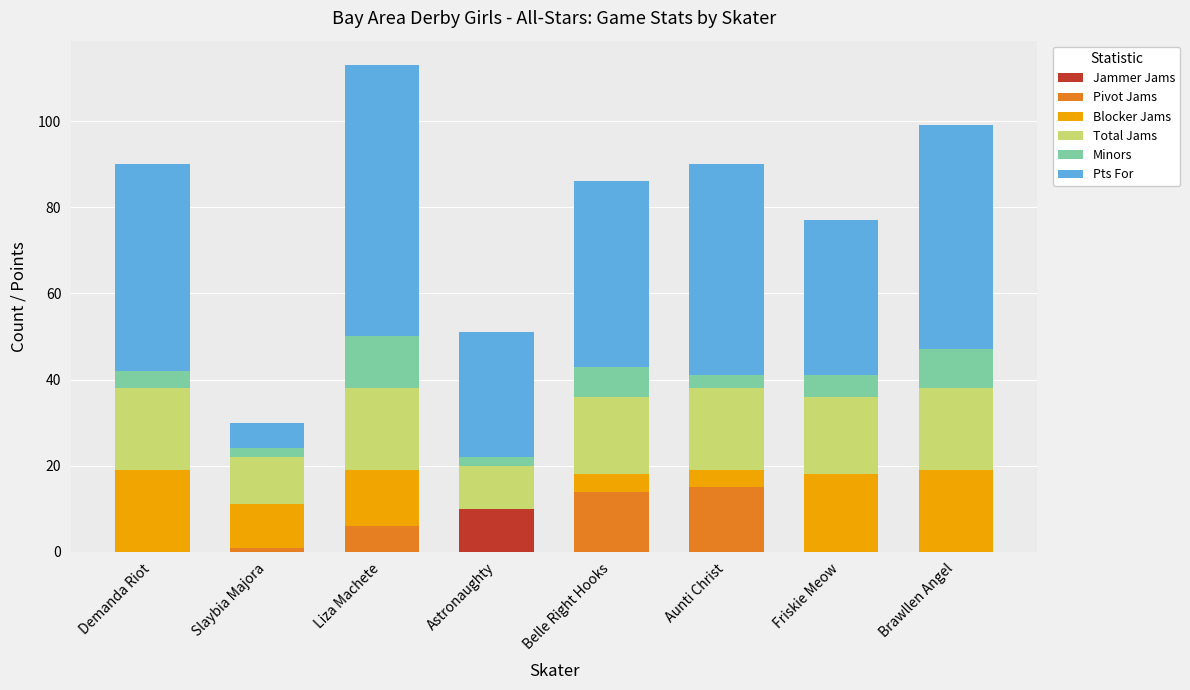

The value of Jammer Jams at Brawllen Angel is -7. True or false?

False